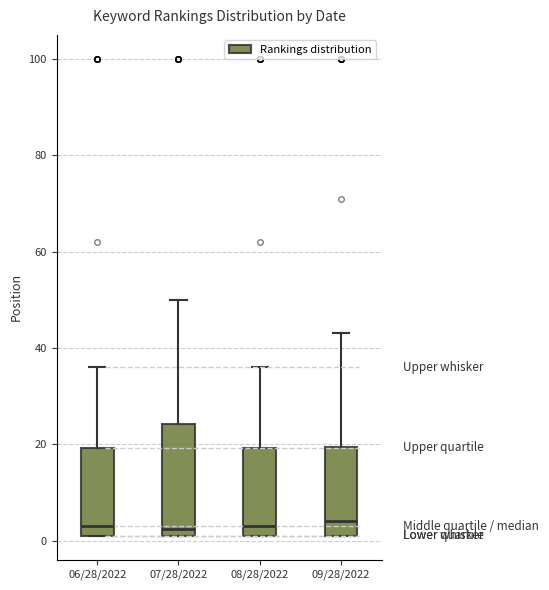

Reading left to right, transcribe this box plot: for each box, give where its median line is, the range the box spans, and where its two whiskers end, as read against the y-axis. The values are not printed on the chart, so give them approximately, as read against the axis.

06/28/2022: median 4, box 2 to 20, whiskers 2 to 36
07/28/2022: median 2 (just above the box's lower edge), box 2 to 24, whiskers 2 to 50
08/28/2022: median 4, box 2 to 20, whiskers 2 to 36
09/28/2022: median 4, box 2 to 20, whiskers 2 to 44